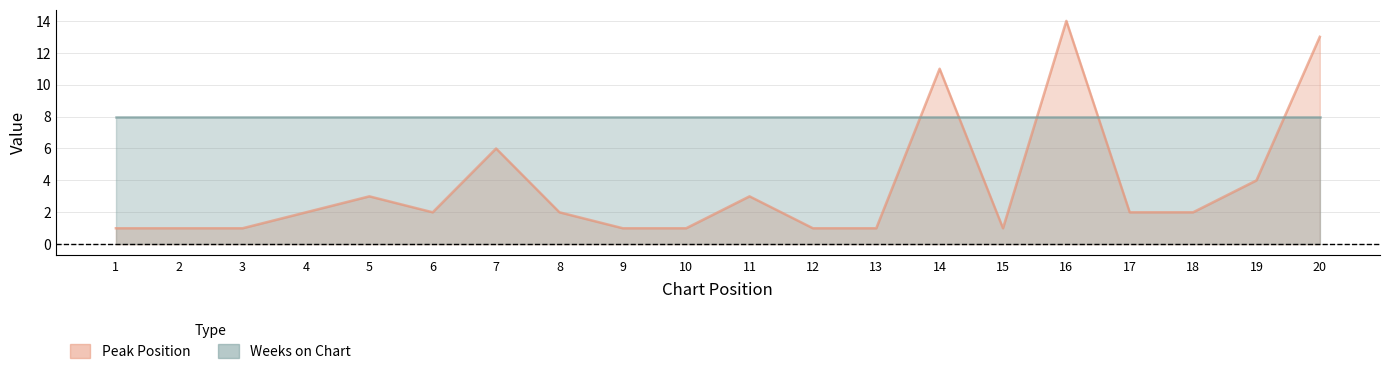

What is the average value?

4